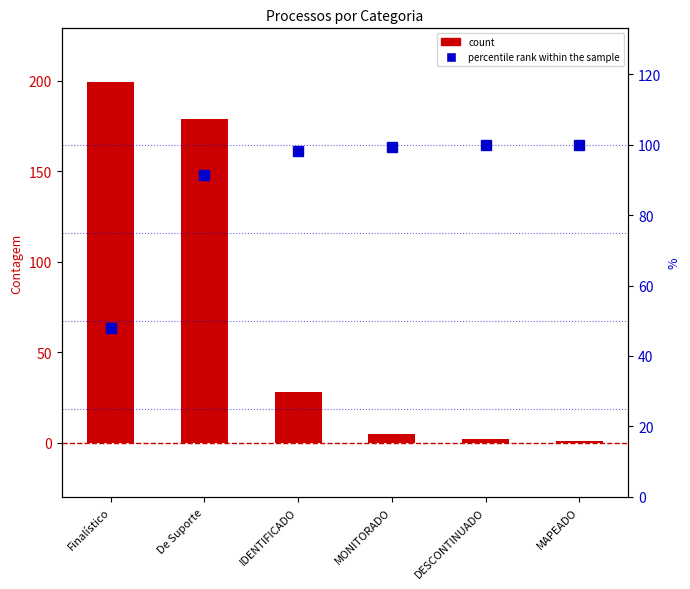

What value does the Count series have at DESCONTINUADO?

2.0